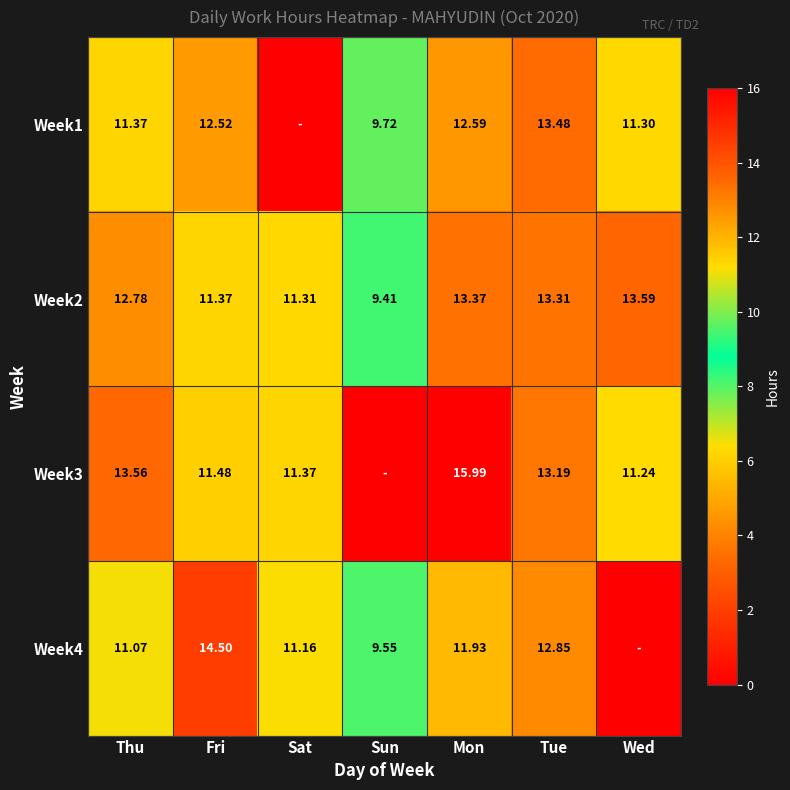

At which label does Week2 first exceed 12?

Thu